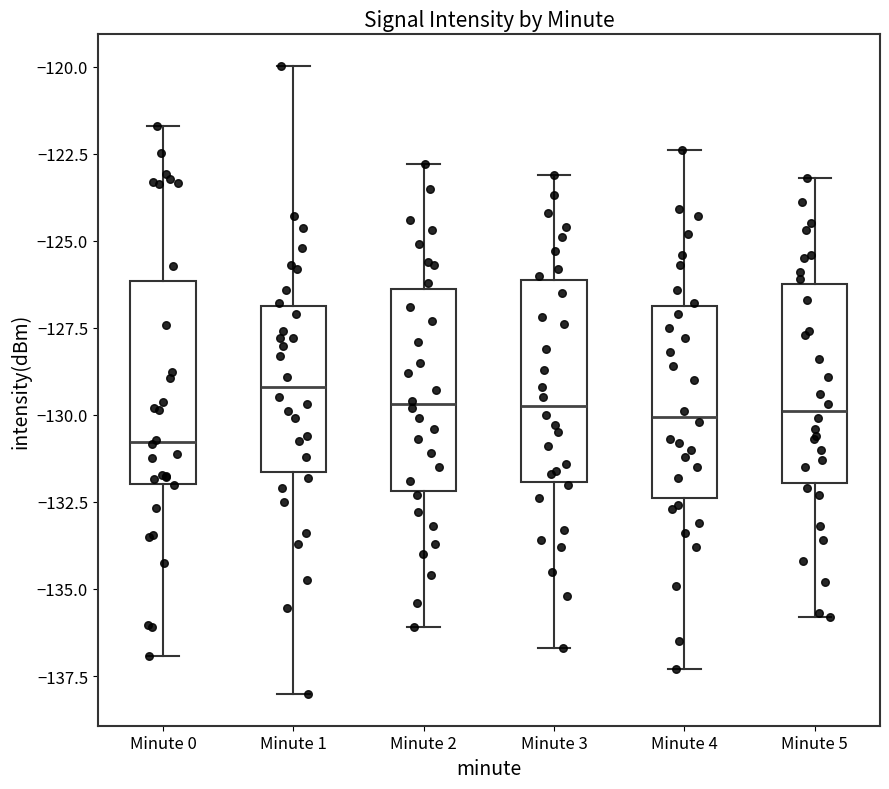

Where does the median line of the box for Minute 1 sit on the y-axis? The values are not printed on the chart, so give them approximately, as read against the axis.

-129.0